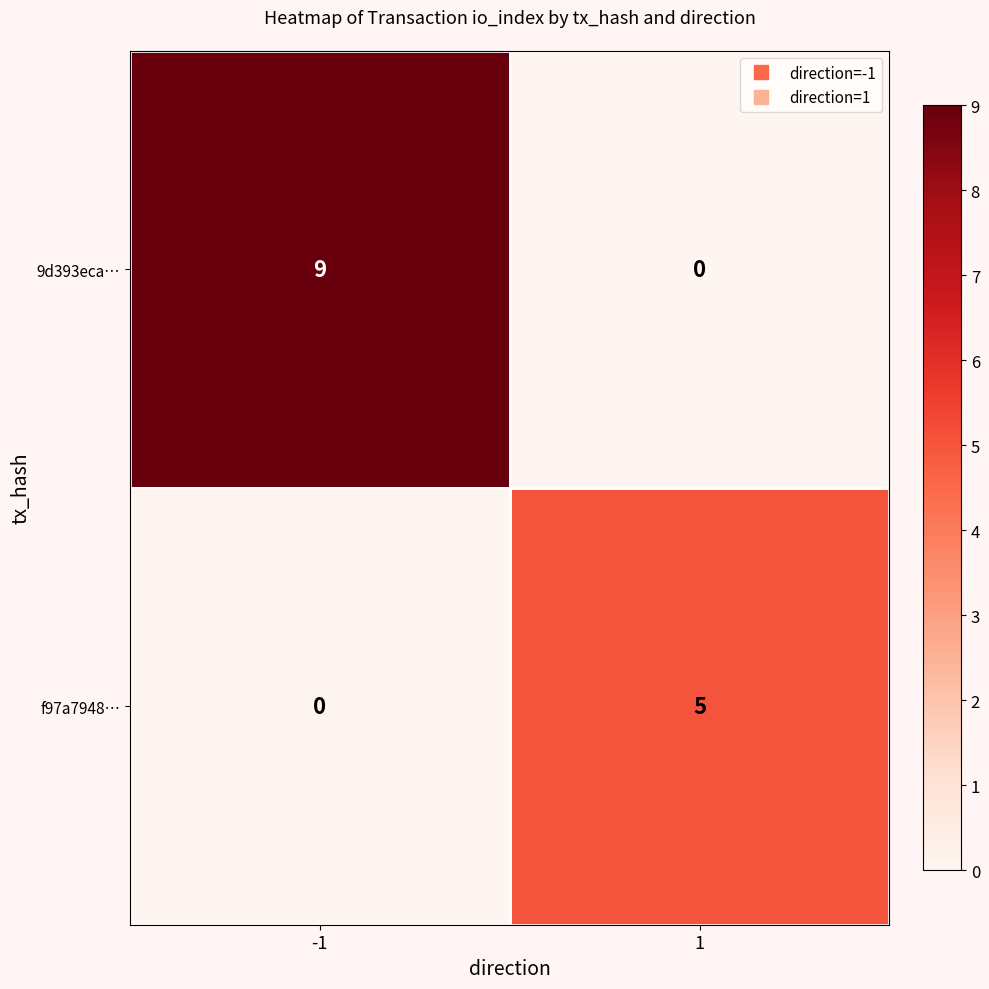

What is the difference between the 9d393eca… values at 1 and -1?

9